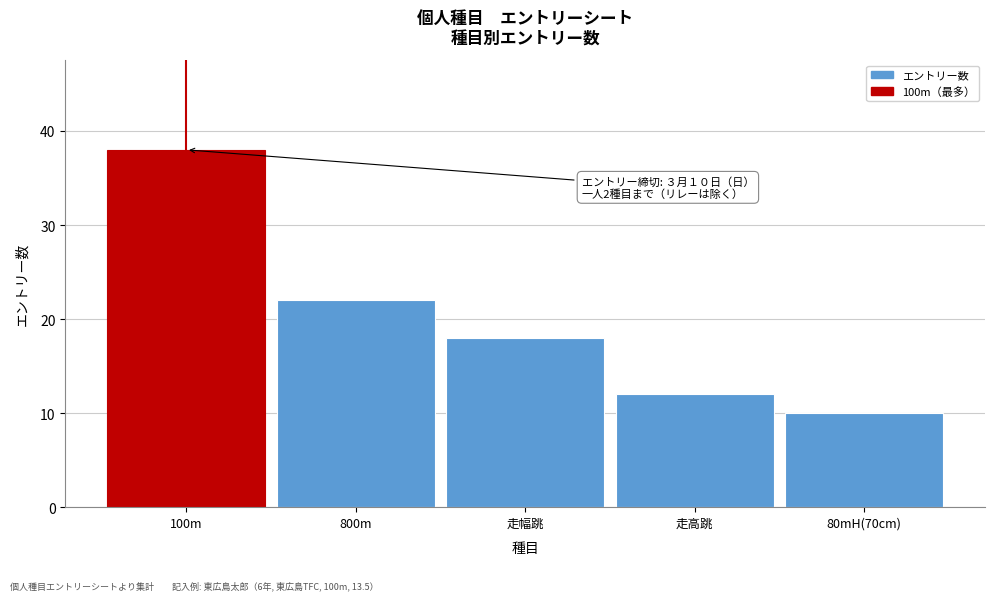

Reading right to left, transcribe all the data shown in this chart.

10	12	18	22	38